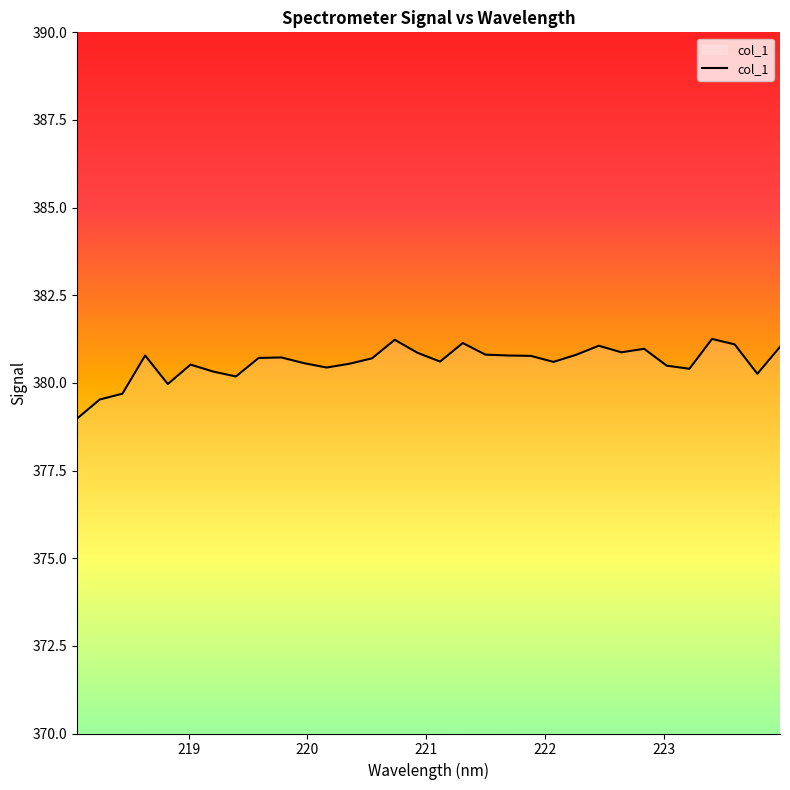

What is the smallest value displayed?

379.0